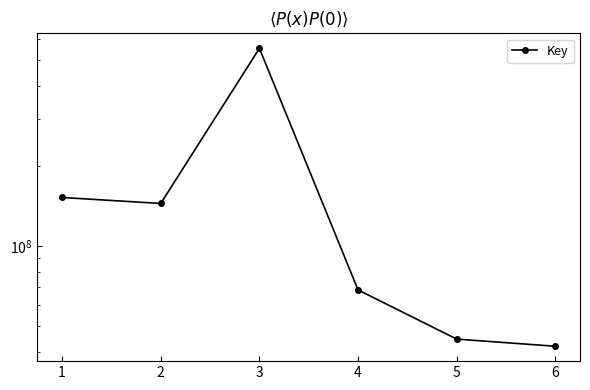

How many lines are shown in the chart?

1